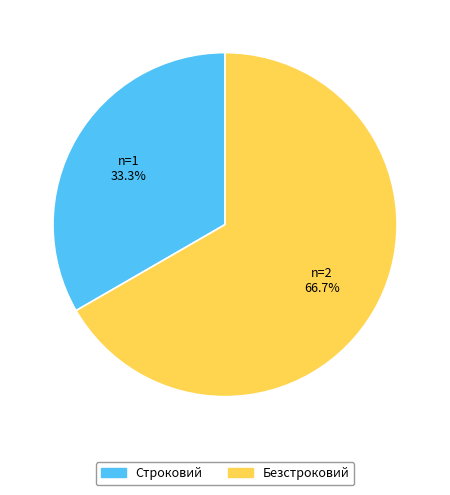

True or false: Строковий accounts for 33% of the total.

True